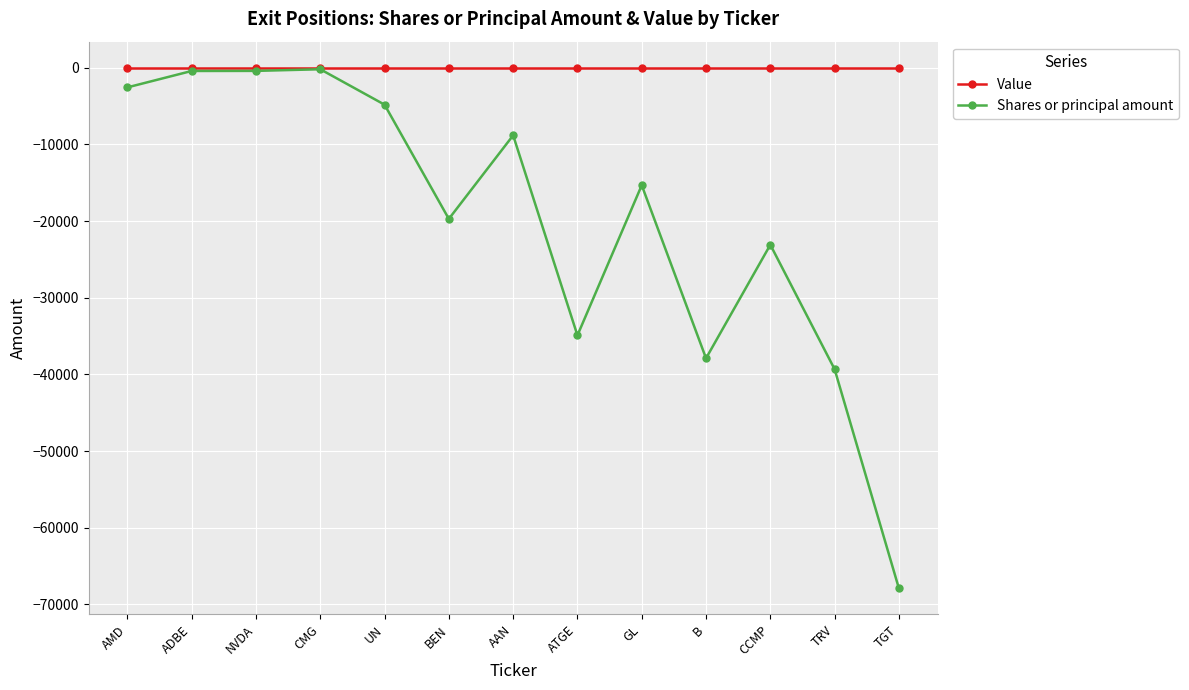

What is the sum of all Shares or principal amount values?

-255424